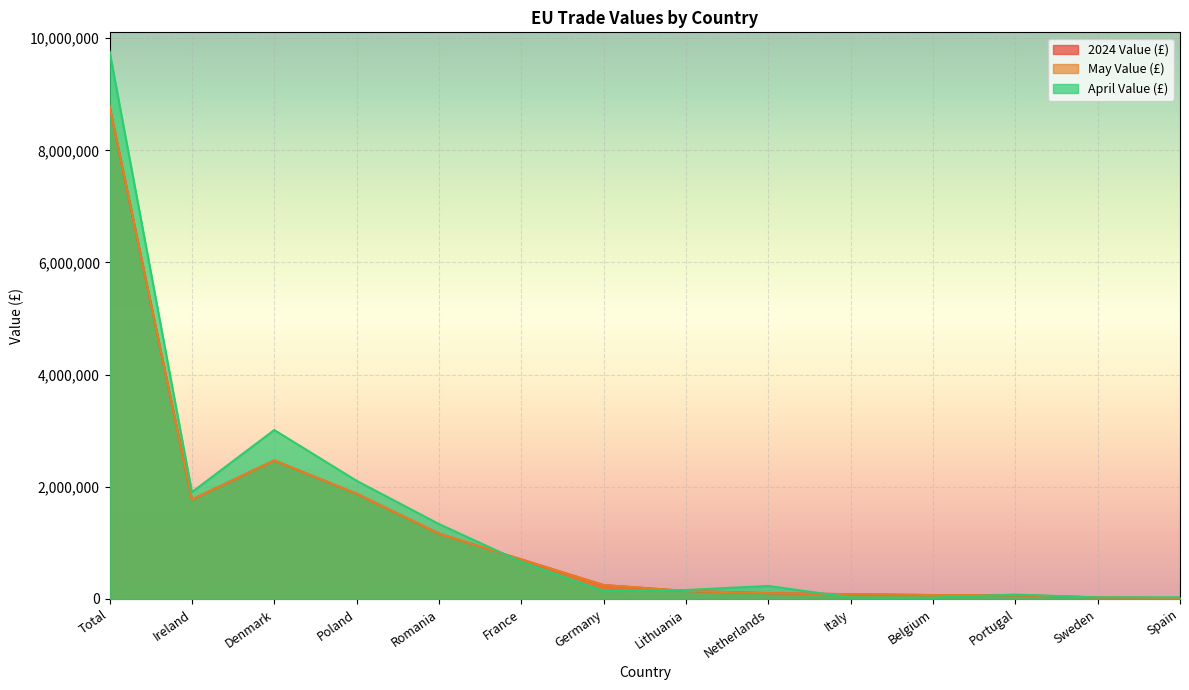

What is the minimum value for May Value (£)?

12388